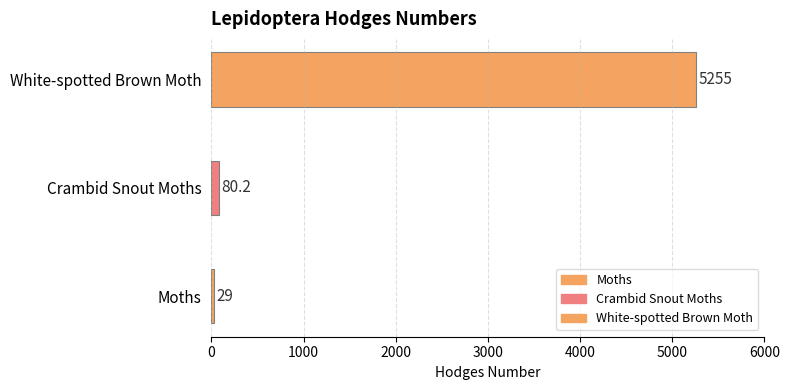

What is the label of the 2nd bar from the right?

Crambid Snout Moths